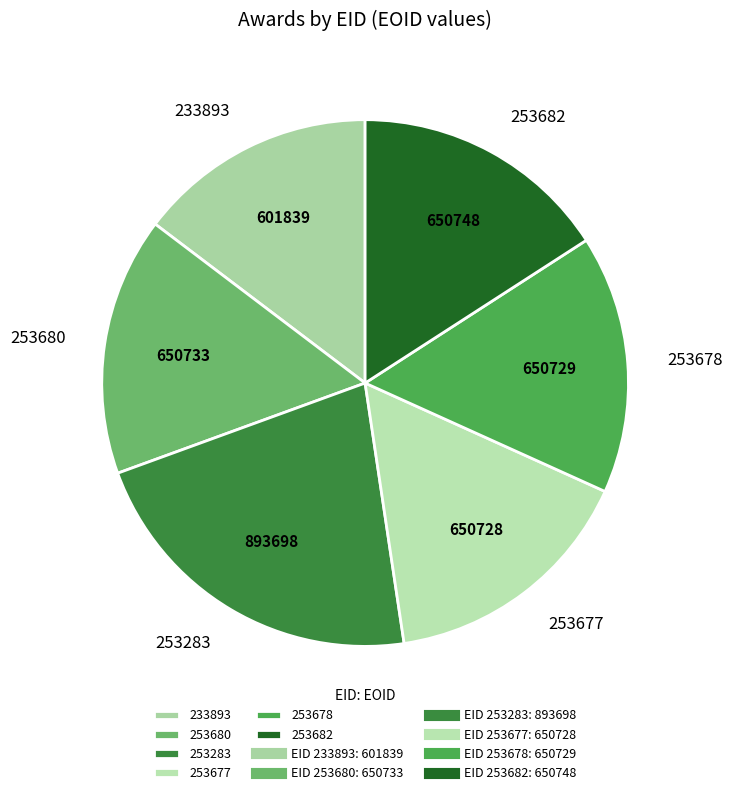

Approximately how many times larger is the value at 253680 compared to 233893?

1.1